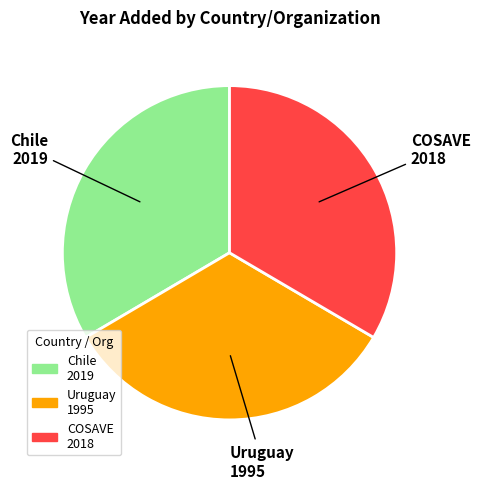

Approximately how many times larger is the value at Chile compared to Uruguay?

1.0